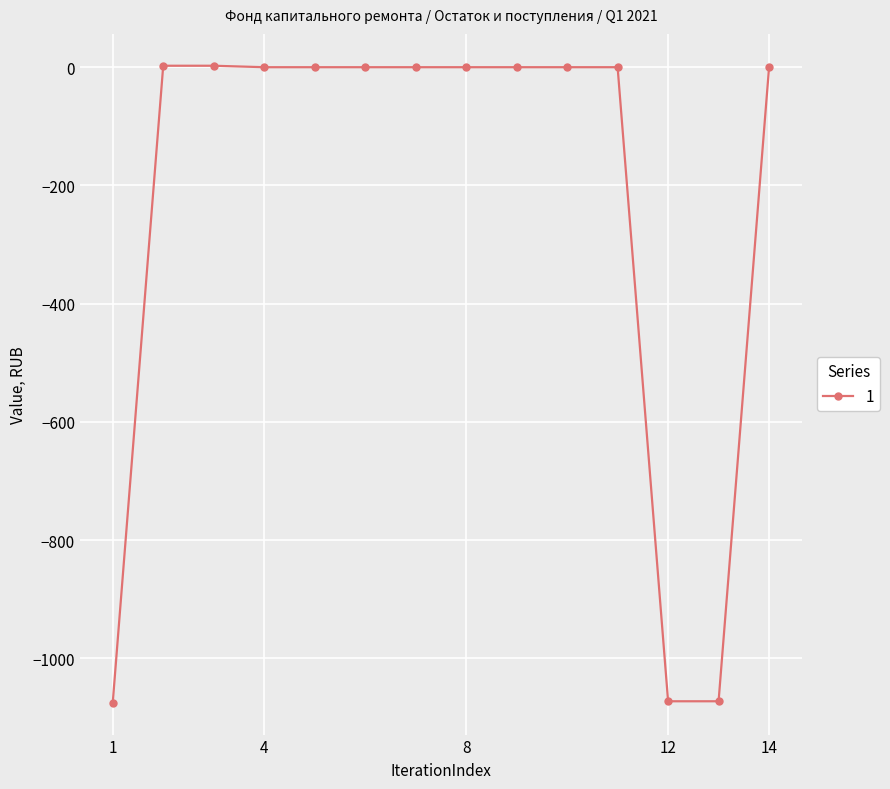

What is the smallest value displayed?

-1075.3